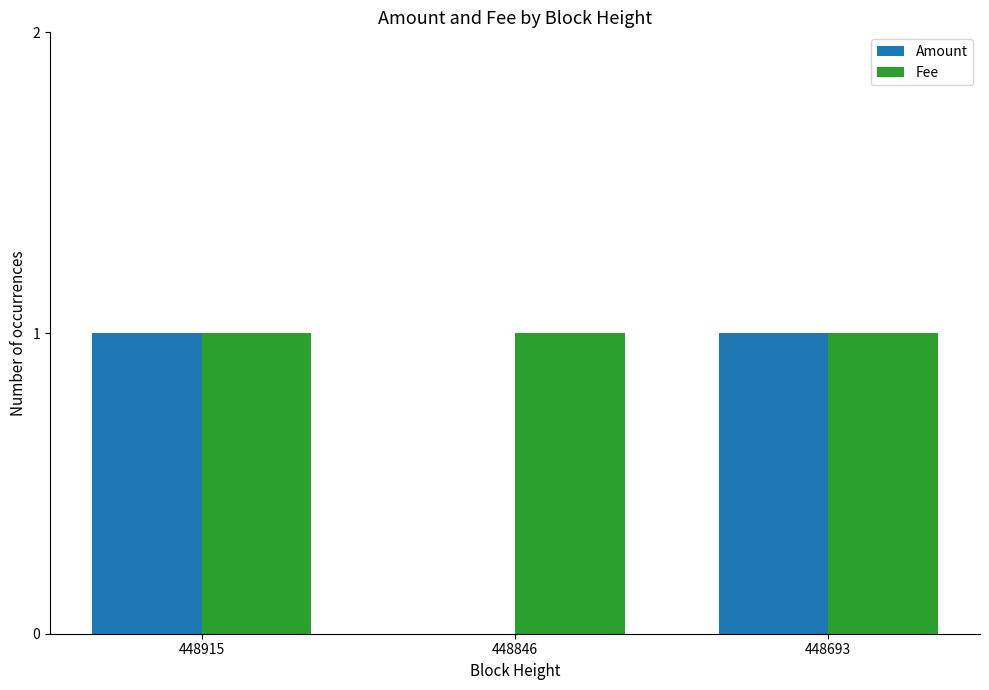

Are the bars horizontal?

No